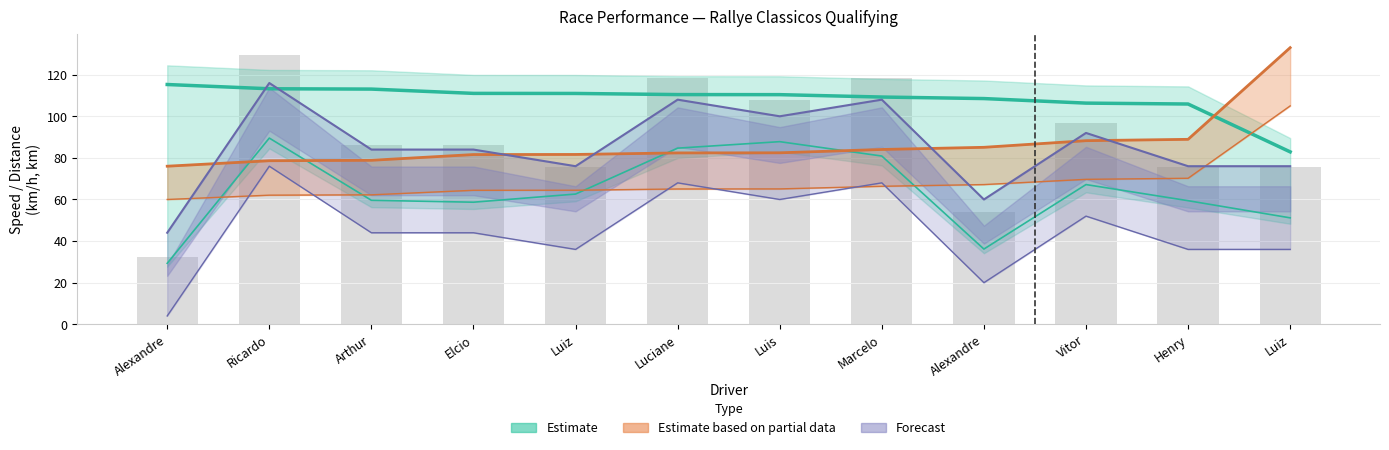

What is the value of the total_distance bar at the 1st from the left?

32.3